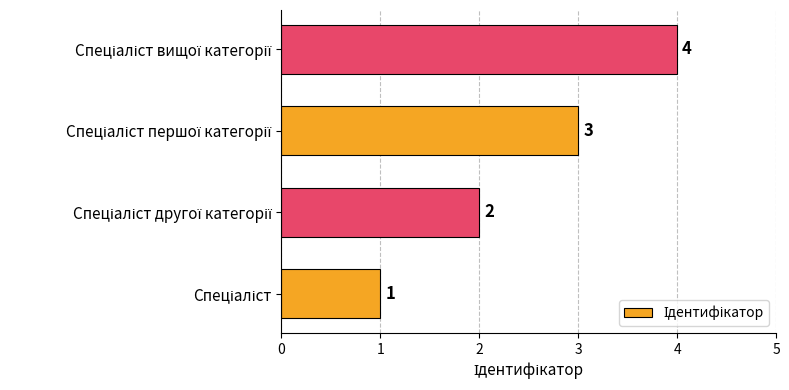

What is the sum of all values?

10